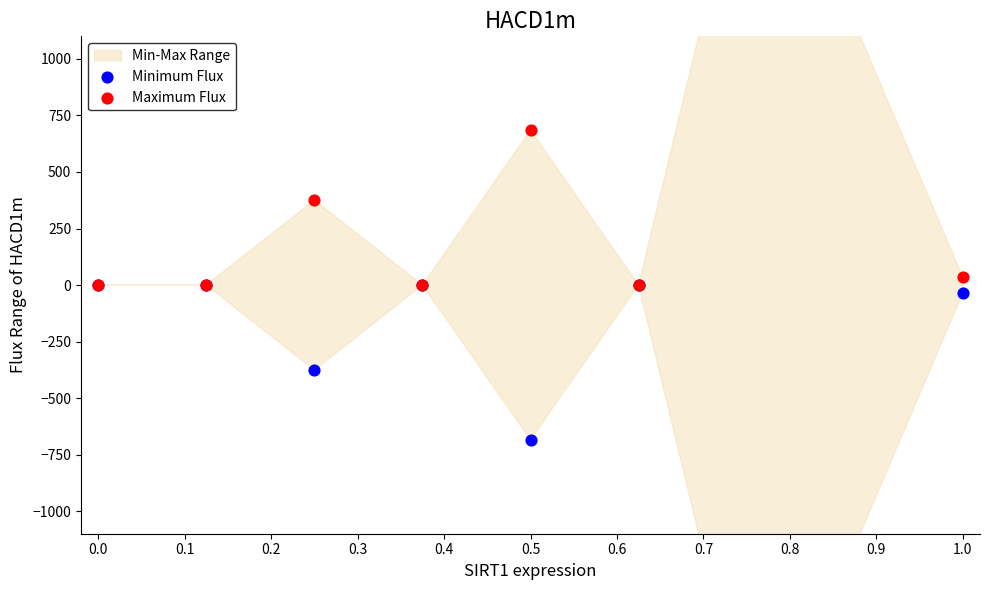

Which series has the largest total across all categories?

Maximum Flux